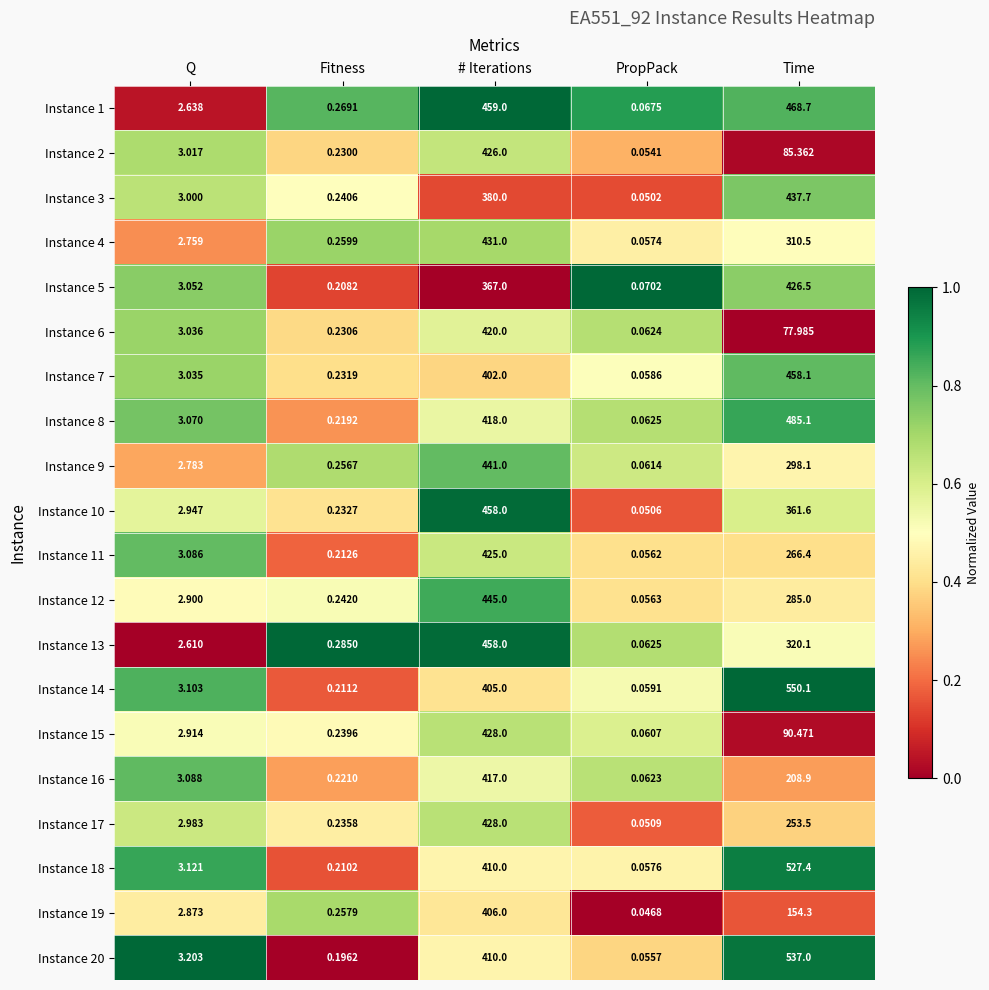

Which label corresponds to the smallest value in the chart?

PropPack